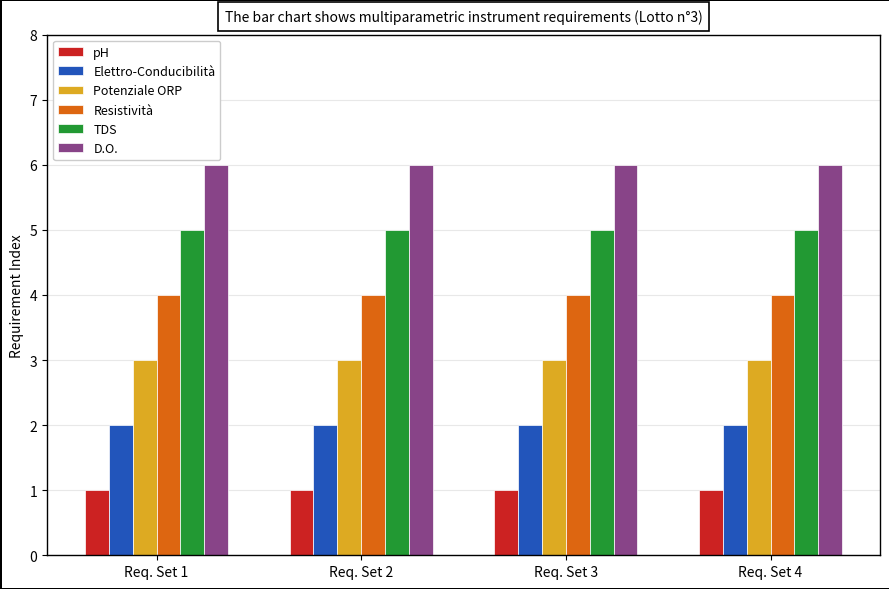

What is the average value of the Resistività series?

4